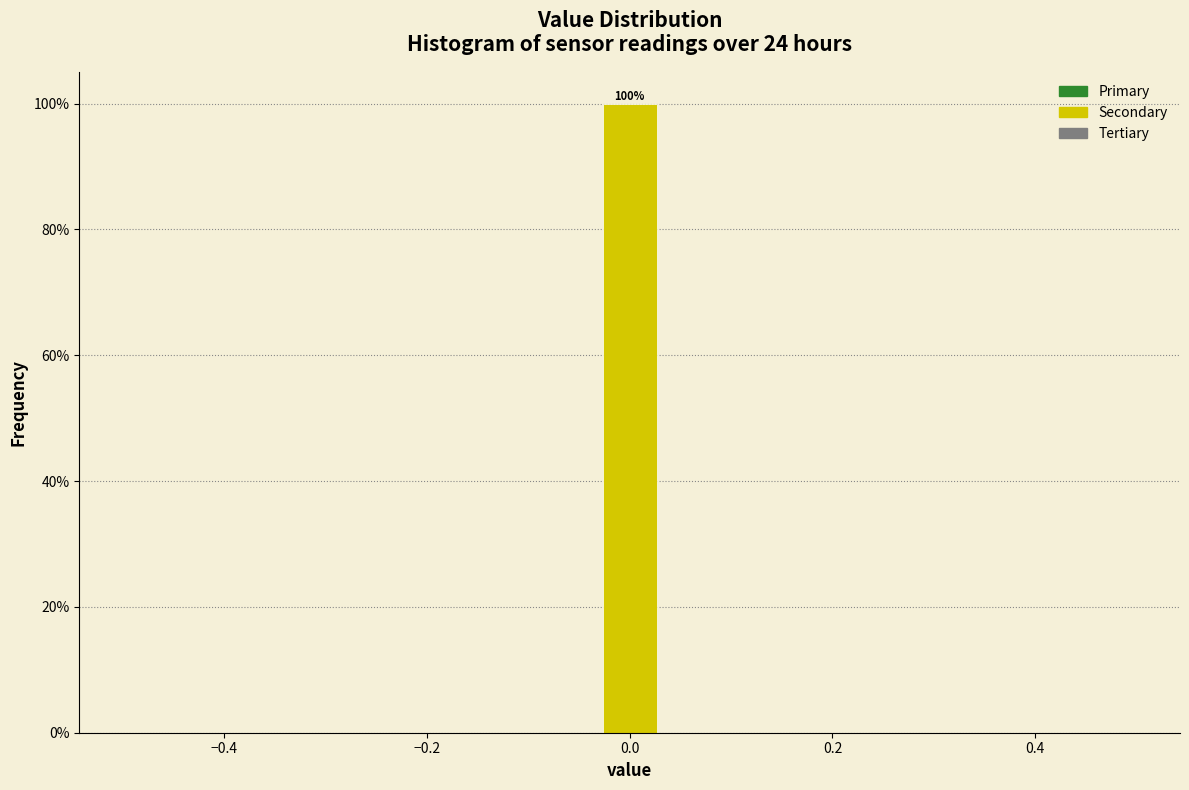

Read against the x-axis, roughly where is the centre of the tallest bar?

0.00